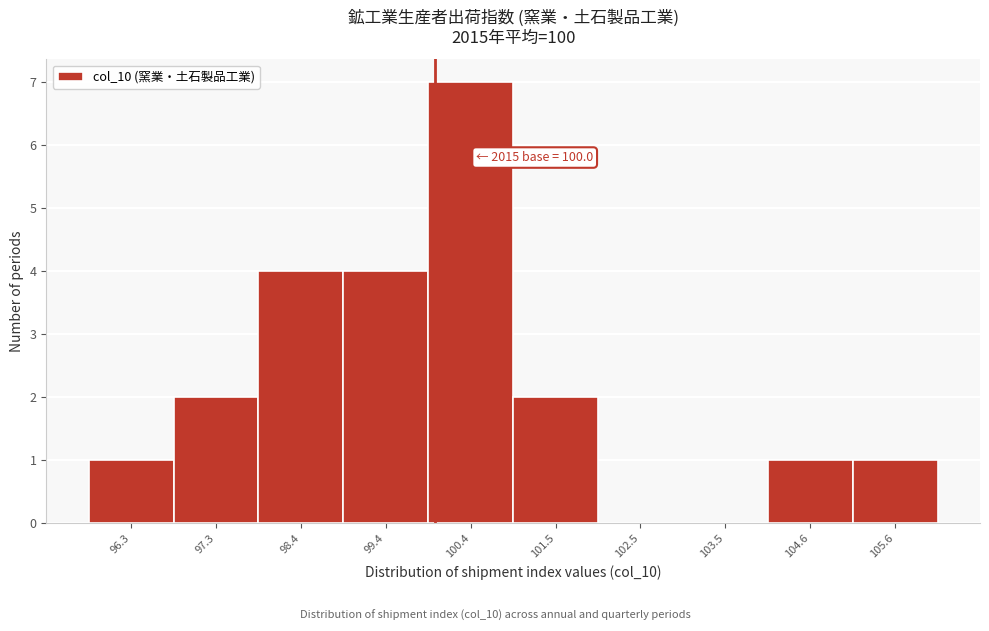

Over which range of the x-axis is the bar tallest?

100.0 to 101.0